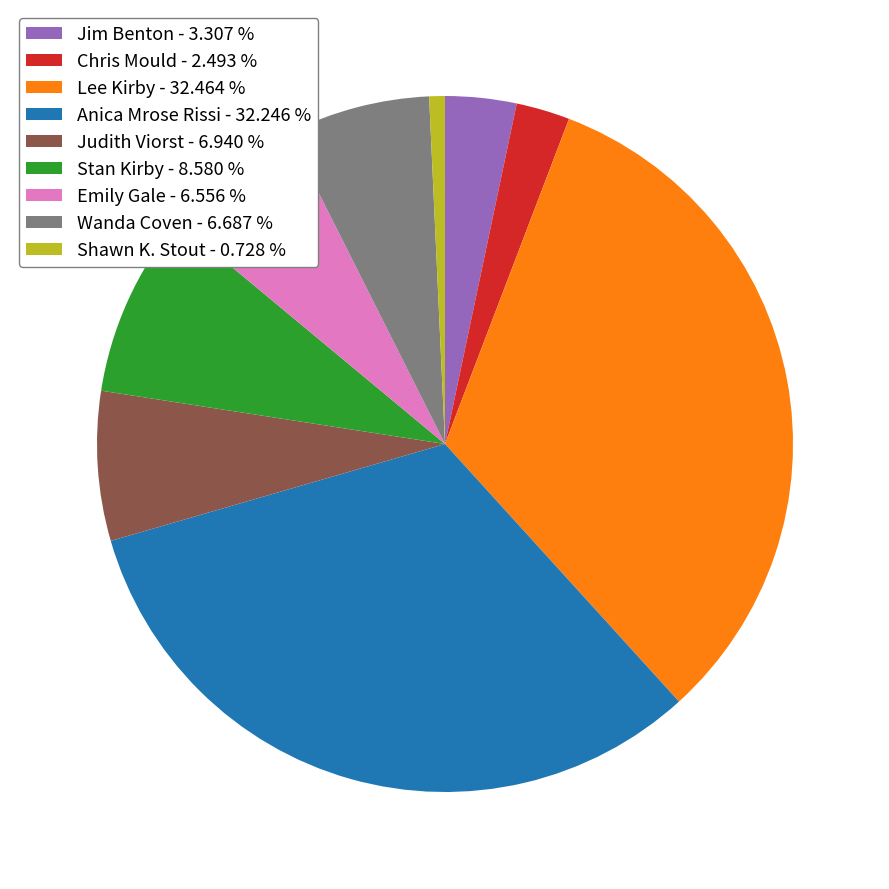

What is the ratio of the value at Anica Mrose Rissi - 32.246 % to the value at Judith Viorst - 6.940 %?

4.6